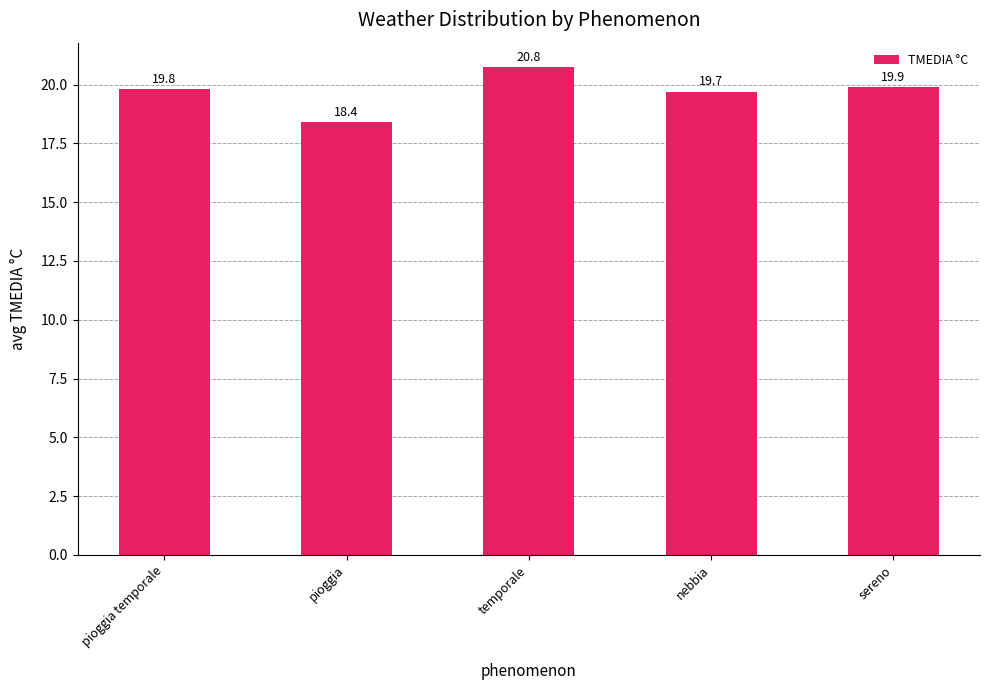

What is the label of the 2nd bar from the right?

nebbia